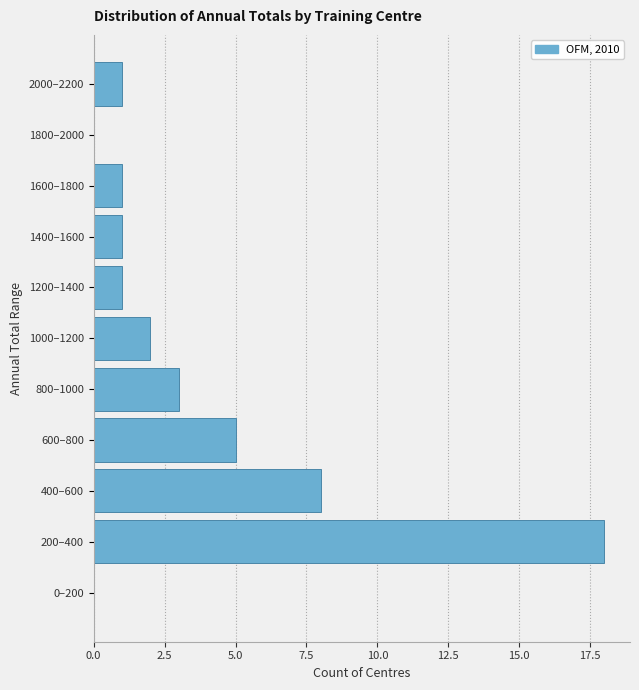

Reading bottom to top, transcribe all the data shown in this chart.

0–200=0	200–400=18	400–600=8	600–800=5	800–1000=3	1000–1200=2	1200–1400=1	1400–1600=1	1600–1800=1	1800–2000=0	2000–2200=1